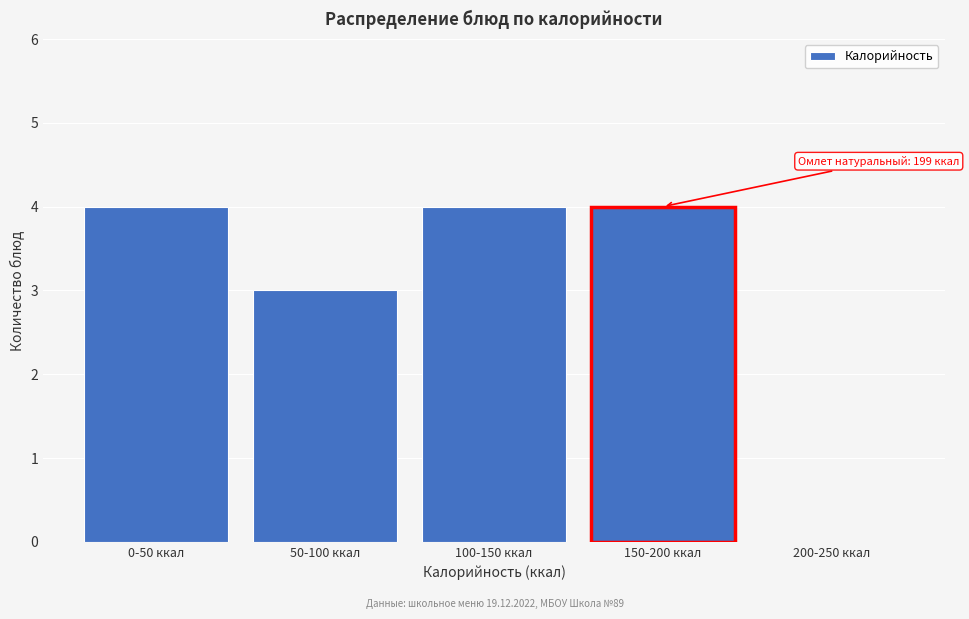

Reading left to right, list all the values displayed in this chart.

0-50 ккал=4	50-100 ккал=3	100-150 ккал=4	150-200 ккал=4	200-250 ккал=0